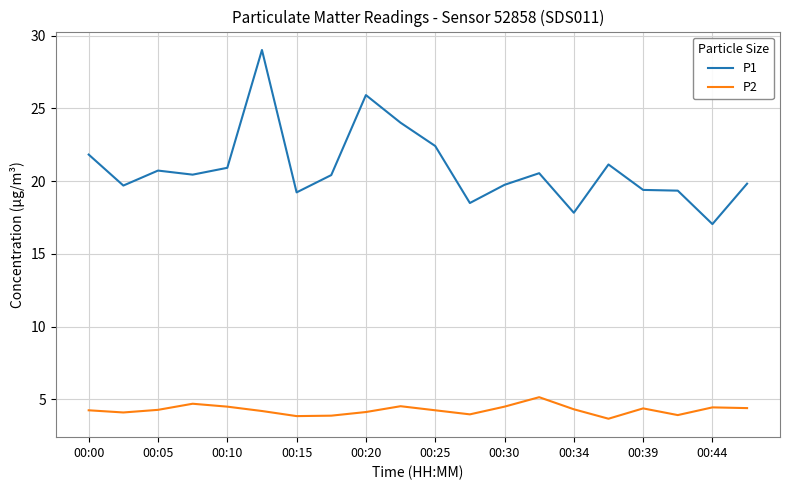

True or false: P2 and P1 intersect in this chart.

False